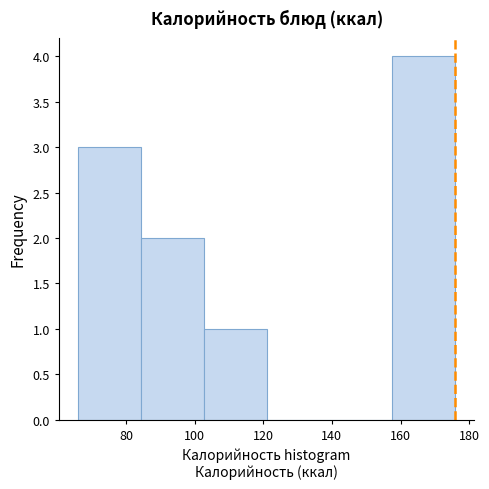

Reading left to right, transcribe this chart: for each bar, give the range it covers on the x-axis and its height. Neither the bar edges nor the heights are printed on the chart, so give them approximately, as read against the axes.

66 to 84: 3
84 to 102: 2
102 to 122: 1
122 to 140: 0
140 to 158: 0
158 to 176: 4